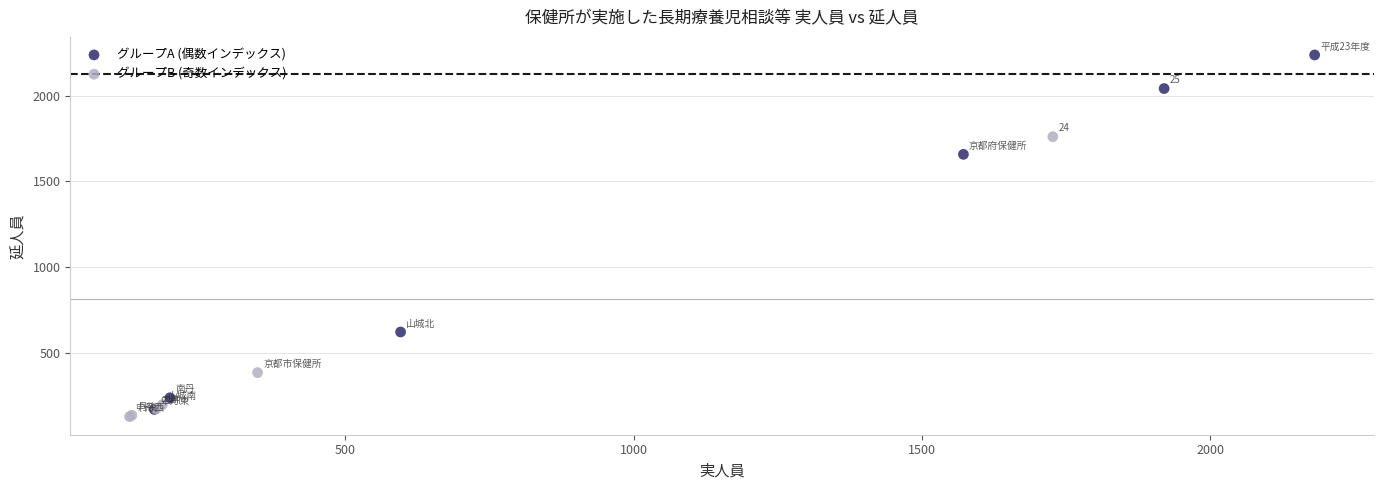

Which series reaches the maximum Y coordinate?

グループA (偶数インデックス)